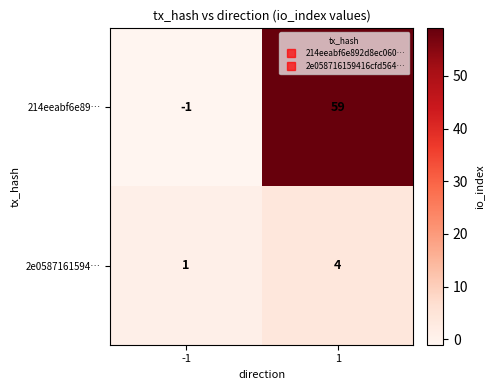

Reading left to right, extract all data points from this chart.

214eeabf6e89…: -1=-1	1=59
2e0587161594…: -1=1	1=4